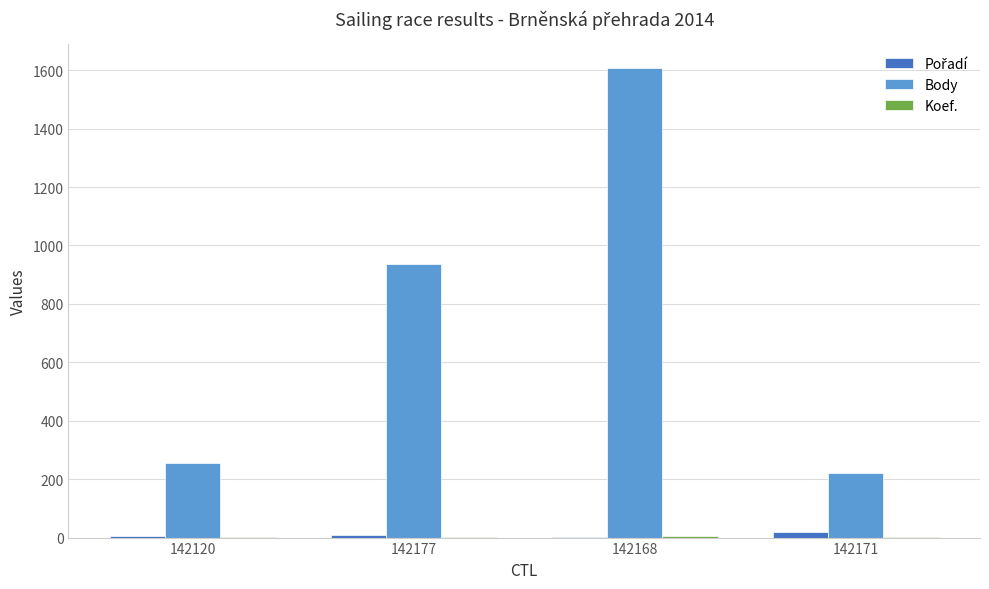

What is the average value of the Body series?

756